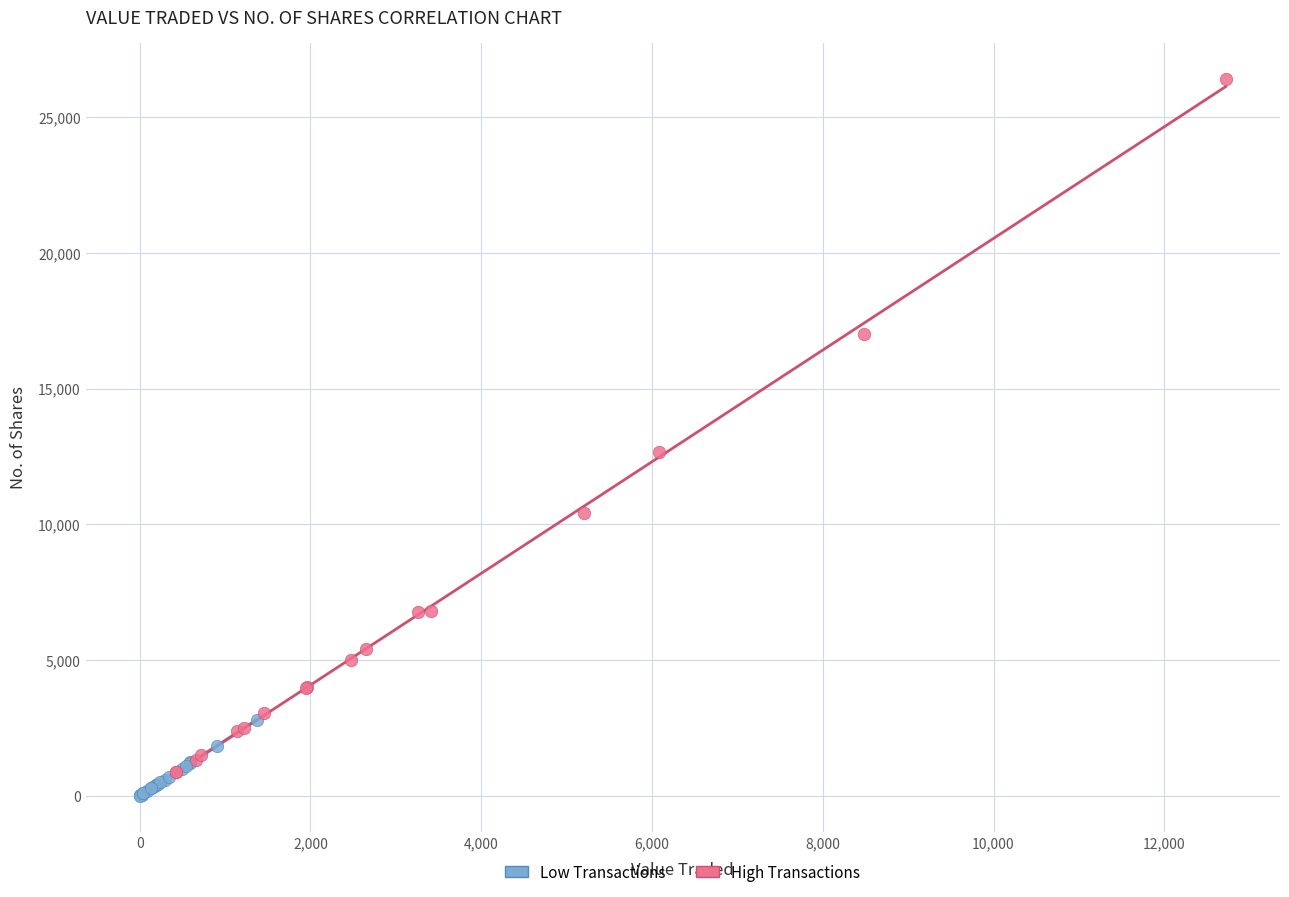

Which series has the largest Y range (max minus min)?

High Transactions